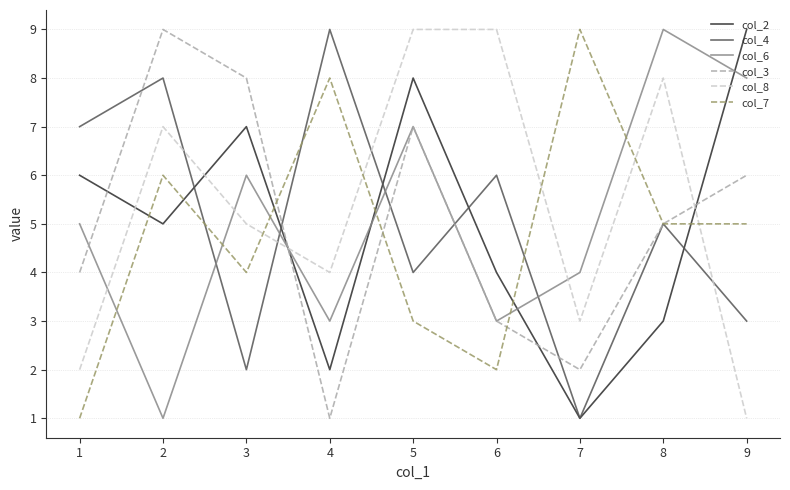

Where do col_8 and col_6 first cross each other?

1 and 2